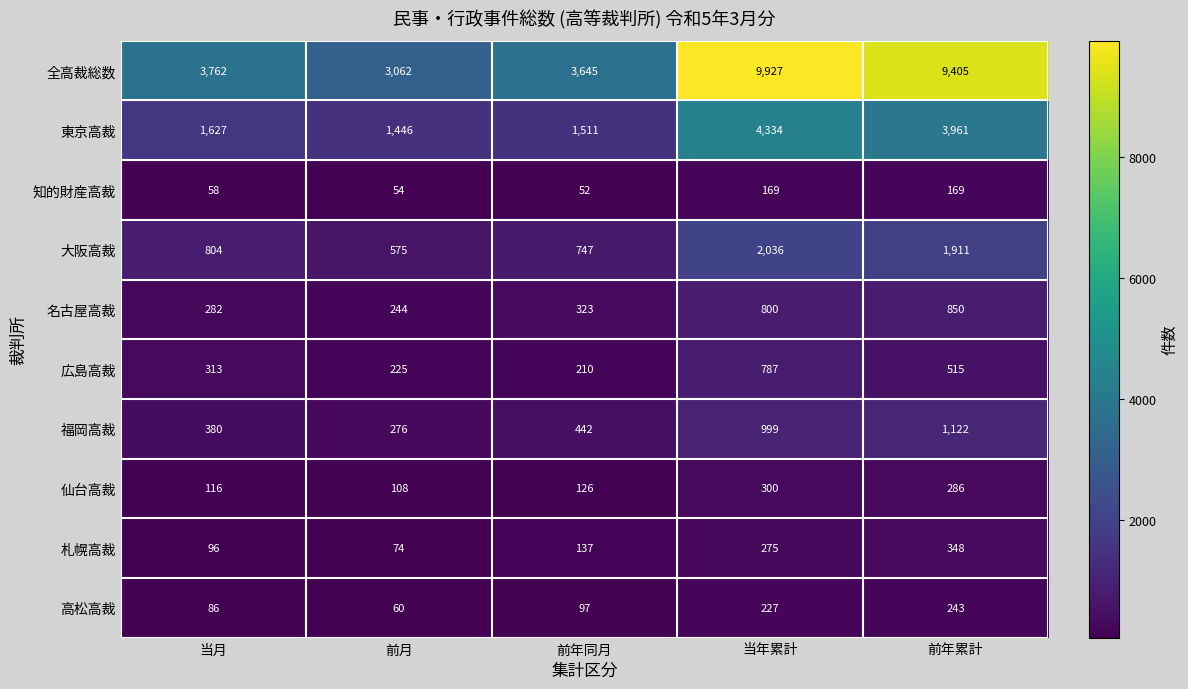

What is the average value of the 高松高裁 series?

143